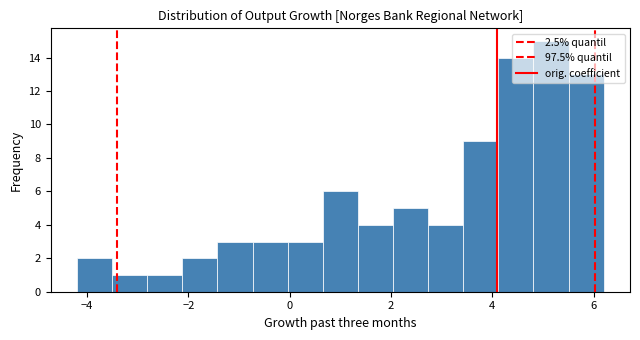

Read against the x-axis, roughly where is the centre of the tallest bar?

5.2